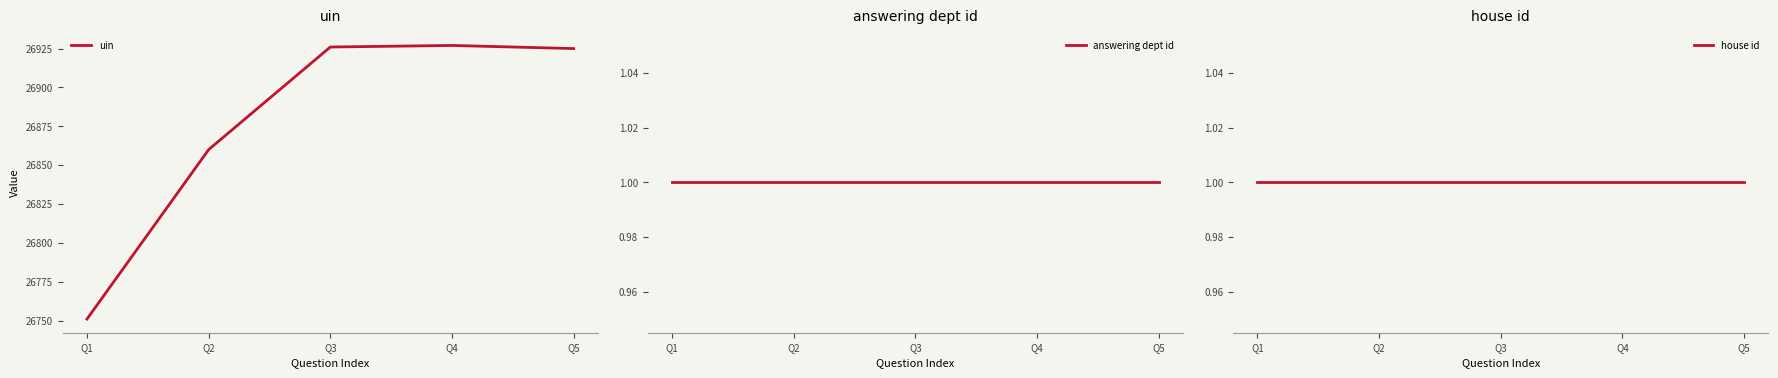

Reading right to left, transcribe all the data shown in this chart.

uin: 26925	26927	26926	26860	26751
answering dept id: 1	1	1	1	1
house id: 1	1	1	1	1